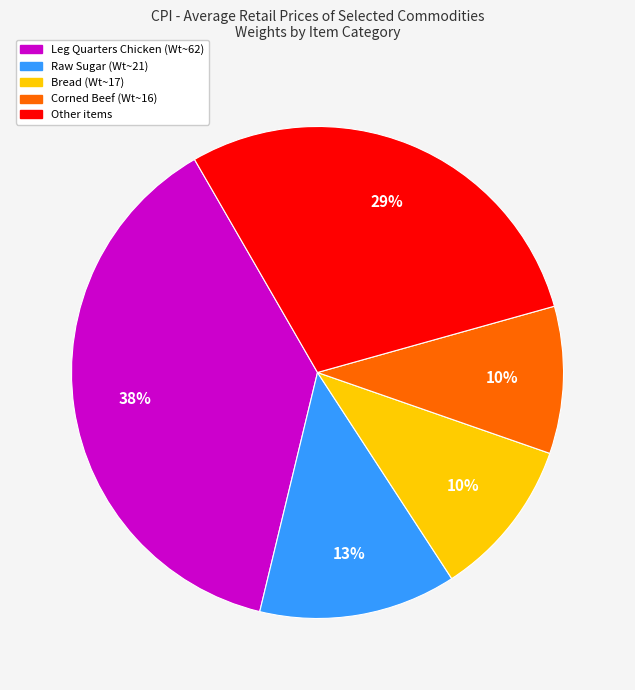

To the nearest percent, what is the difference between the largest and smallest slice percentages?

28%